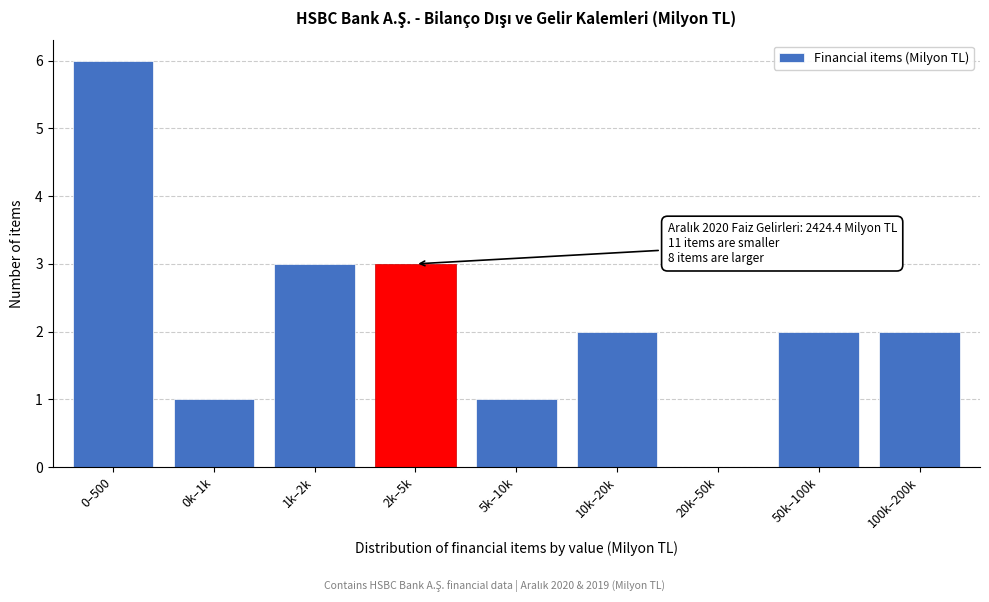

Reading left to right, what are all the values shown in this chart?

0–500=6	0k–1k=1	1k–2k=3	2k–5k=3	5k–10k=1	10k–20k=2	20k–50k=0	50k–100k=2	100k–200k=2